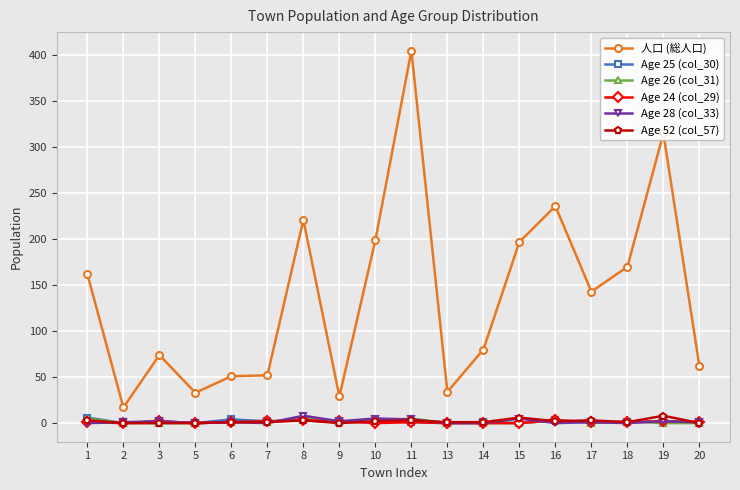

What is the sum of all 人口 (総人口) values?

2480